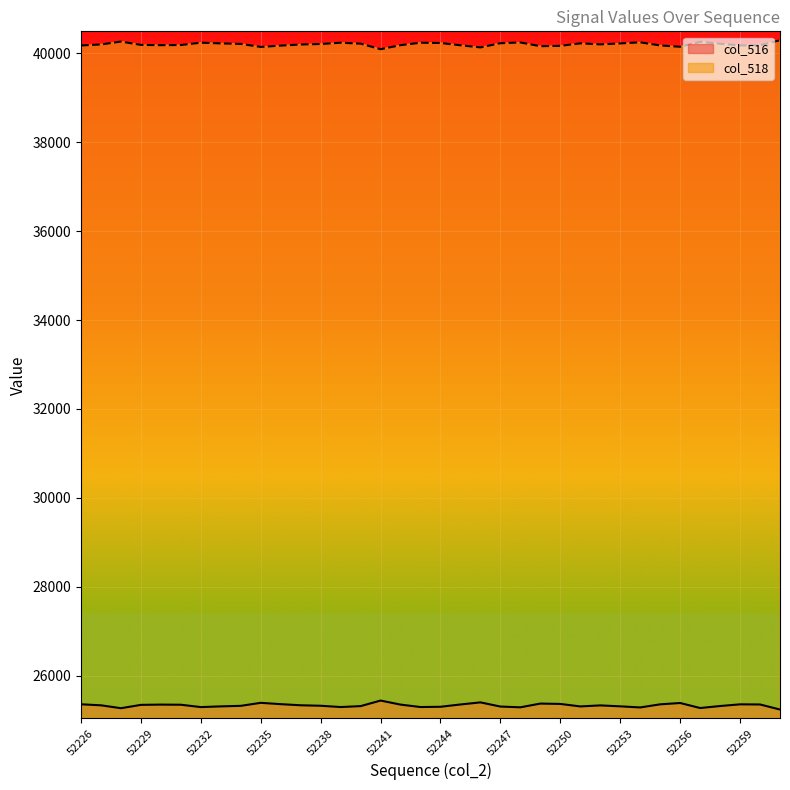

Rank the series by their maximum value, from highest to lowest.

col_518, col_516